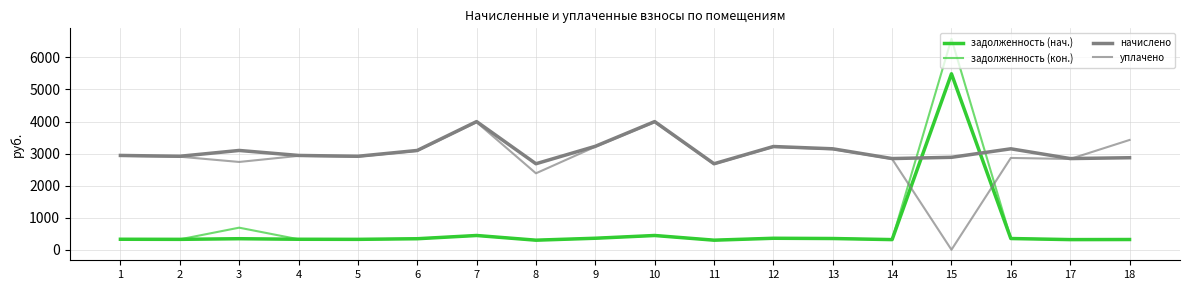

At how many categories does at least one series exceed 5389?

1